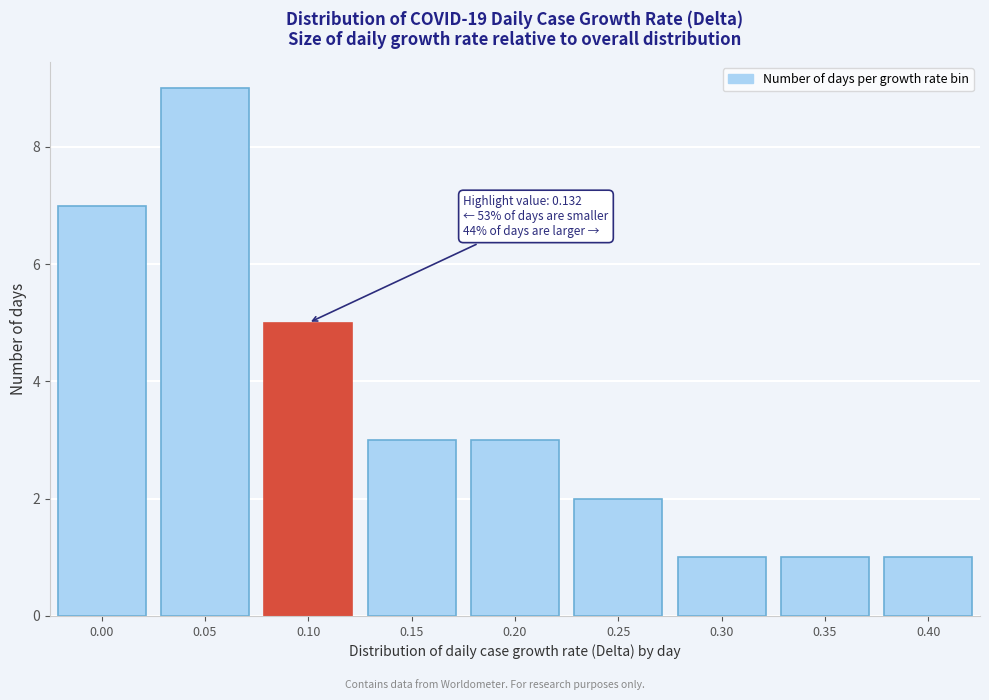

Reading right to left, what are all the values shown in this chart?

1	1	1	2	3	3	5	9	7